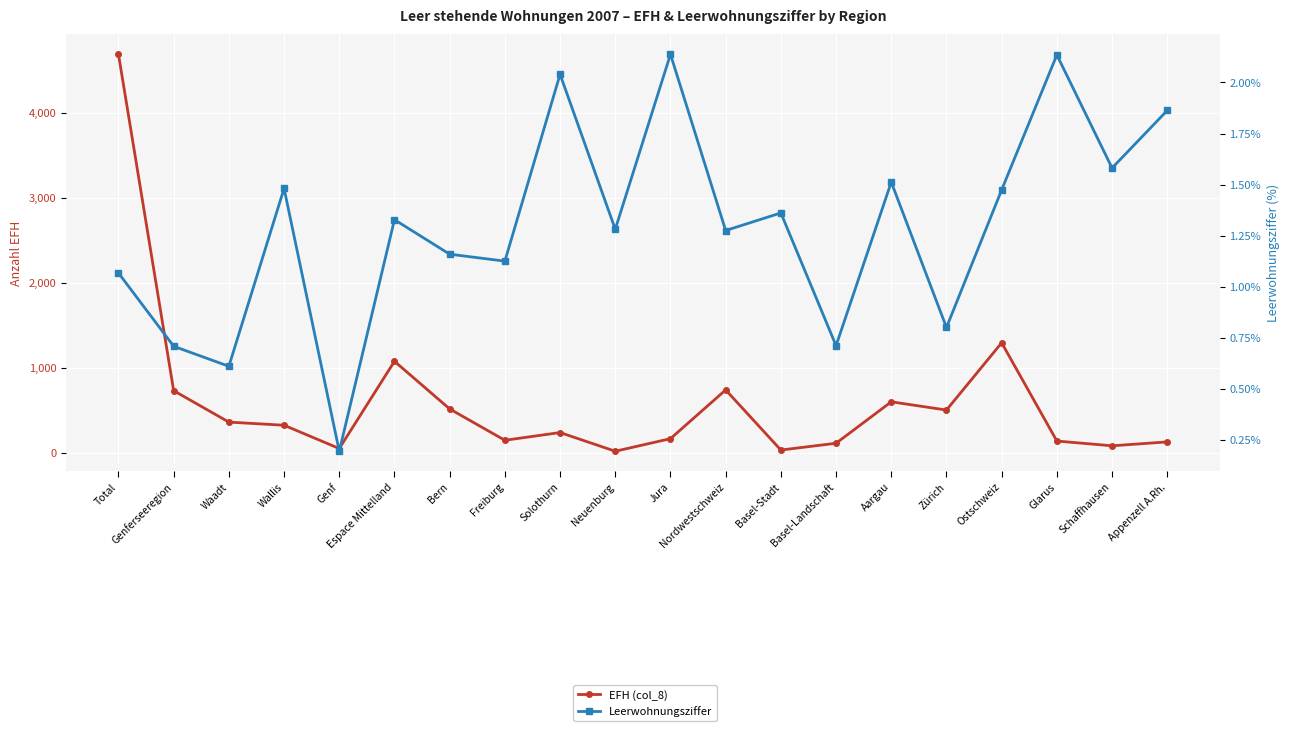

How many lines are shown in the chart?

2